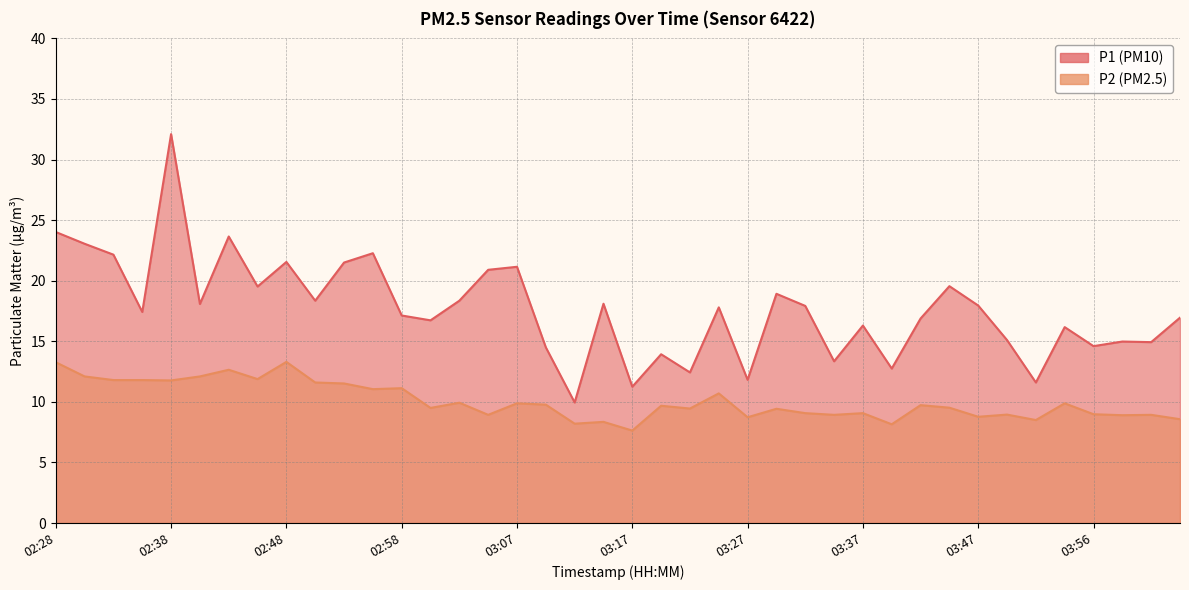

Reading right to left, what are all the values shown in this chart?

P1: 04:04=16.9	04:01=14.9	03:59=15.0	03:56=14.6	03:54=16.2	03:51=11.6	03:49=15.1	03:47=17.9	03:44=19.6	03:42=16.9	03:39=12.8	03:37=16.3	03:34=13.3	03:32=17.9	03:29=18.9	03:27=11.8	03:25=17.8	03:22=12.4	03:20=13.9	03:17=11.2	03:15=18.1	03:12=9.9	03:10=14.5	03:07=21.1	03:05=20.9	03:02=18.4	03:00=16.7	02:58=17.1	02:55=22.3	02:53=21.5	02:50=18.4	02:48=21.6	02:45=19.5	02:43=23.6	02:40=18.1	02:38=32.1	02:35=17.4	02:33=22.1	02:30=23.1	02:28=24.0
P2: 04:04=8.6	04:01=8.9	03:59=8.9	03:56=9.0	03:54=9.9	03:51=8.5	03:49=8.9	03:47=8.8	03:44=9.5	03:42=9.7	03:39=8.2	03:37=9.1	03:34=8.9	03:32=9.1	03:29=9.4	03:27=8.7	03:25=10.7	03:22=9.4	03:20=9.7	03:17=7.6	03:15=8.3	03:12=8.2	03:10=9.8	03:07=9.9	03:05=8.9	03:02=9.9	03:00=9.5	02:58=11.1	02:55=11.1	02:53=11.5	02:50=11.6	02:48=13.3	02:45=11.9	02:43=12.7	02:40=12.1	02:38=11.8	02:35=11.8	02:33=11.8	02:30=12.1	02:28=13.3